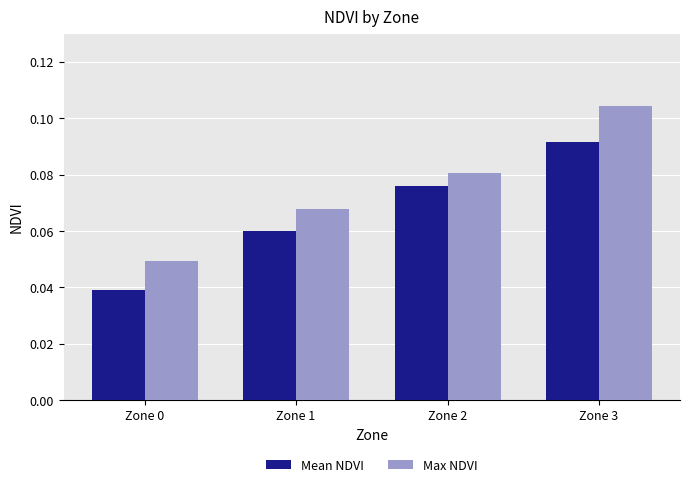

Is the value of Max NDVI at Zone 0 greater than the value of Mean NDVI at Zone 3?

No